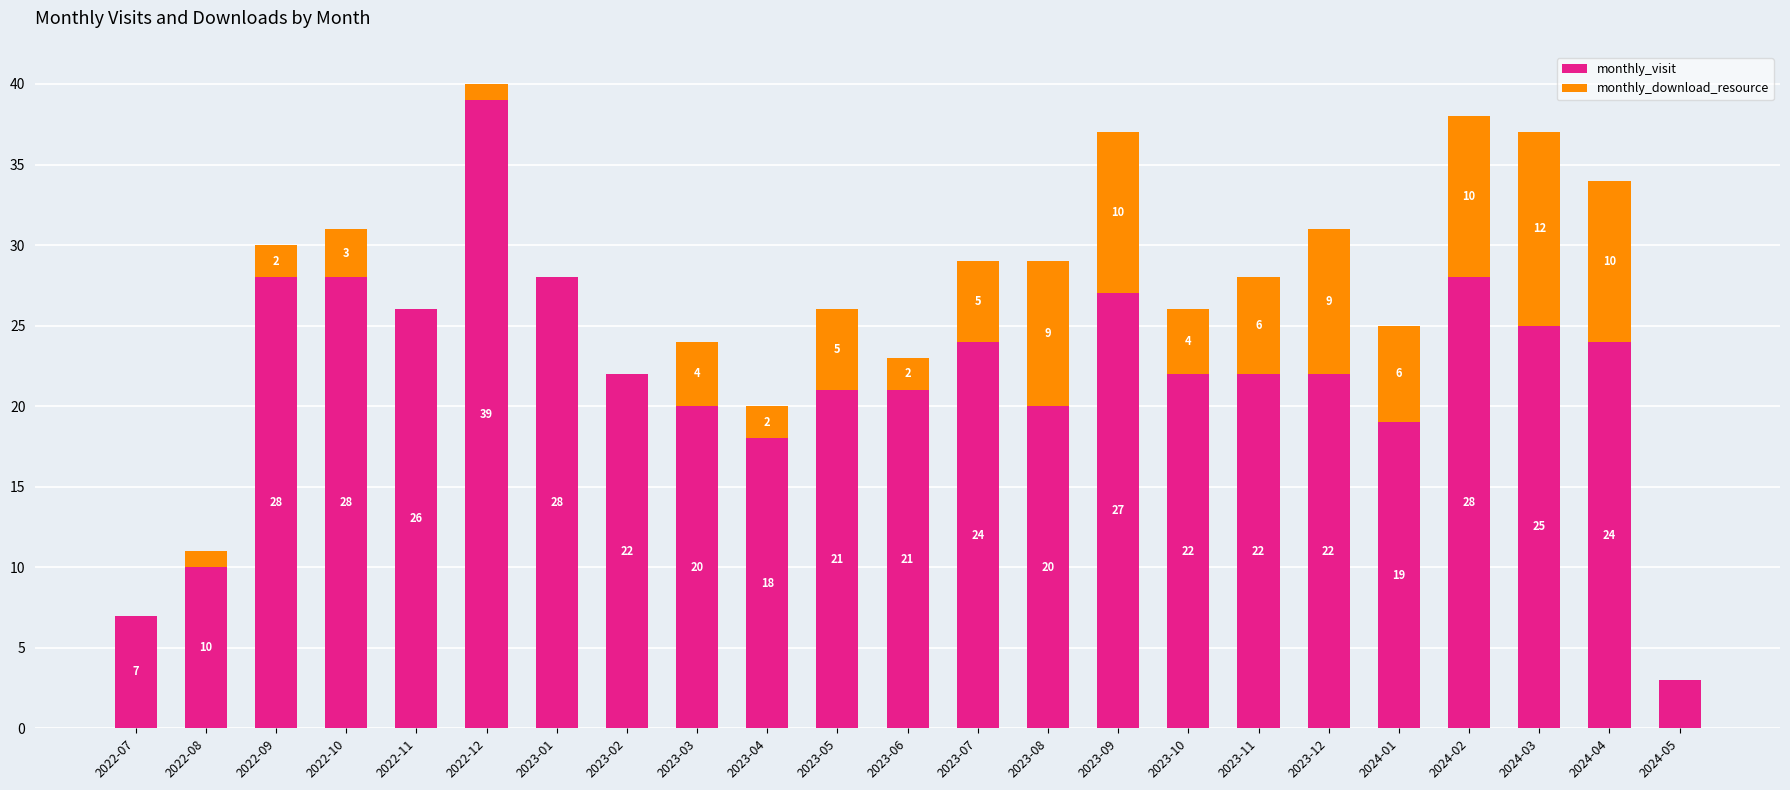

Are the bars grouped side by side (vs. stacked)?

No